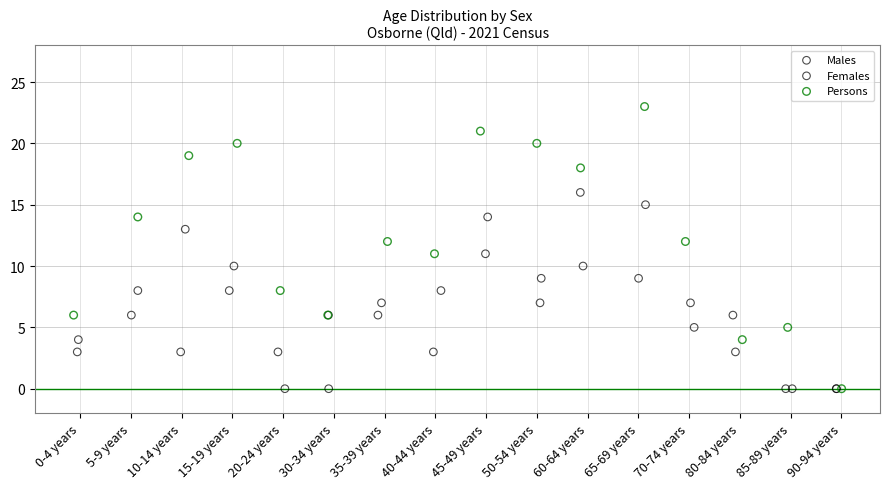

What are all the series names shown in the legend?

Males, Females, Persons